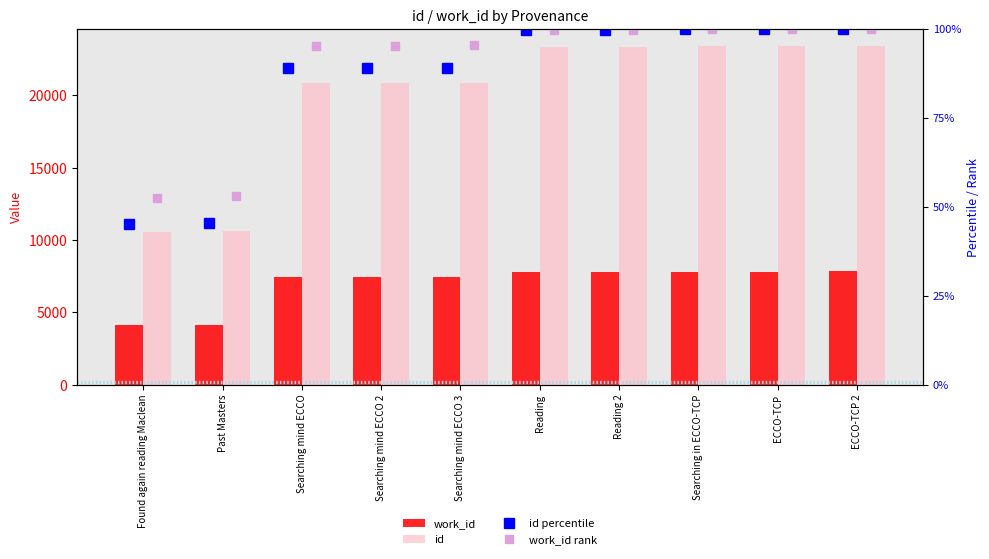

What is the smallest value displayed?

45.0